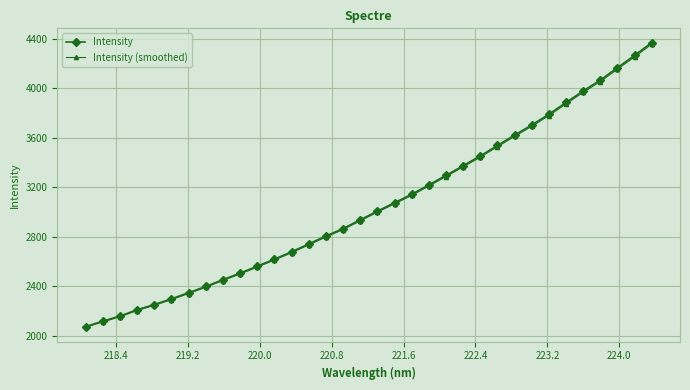

How many categories are shown in the chart?

34